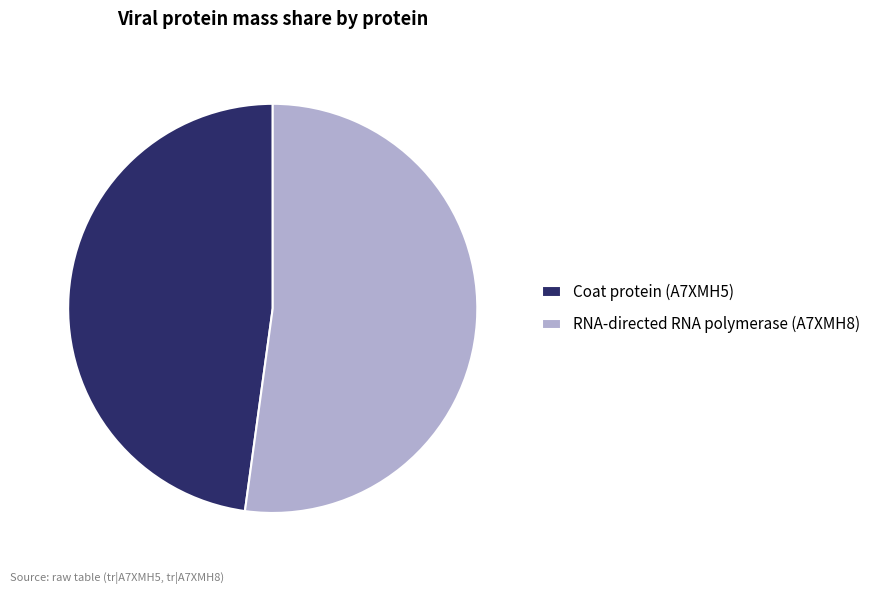

True or false: RNA-directed RNA polymerase (A7XMH8) accounts for 64% of the total.

False